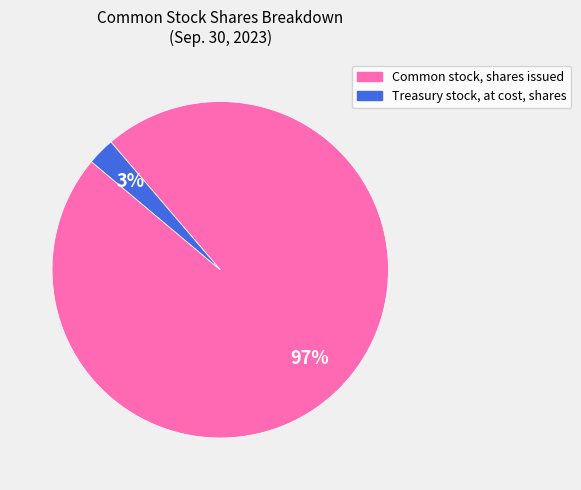

Which has a higher value, Treasury stock, at cost, shares or Common stock, shares issued?

Common stock, shares issued